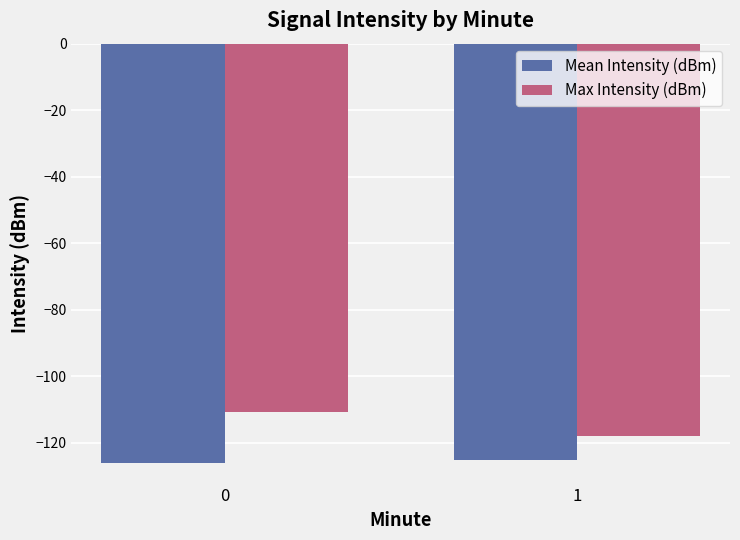

Which series has the largest total across all categories?

Max Intensity (dBm)